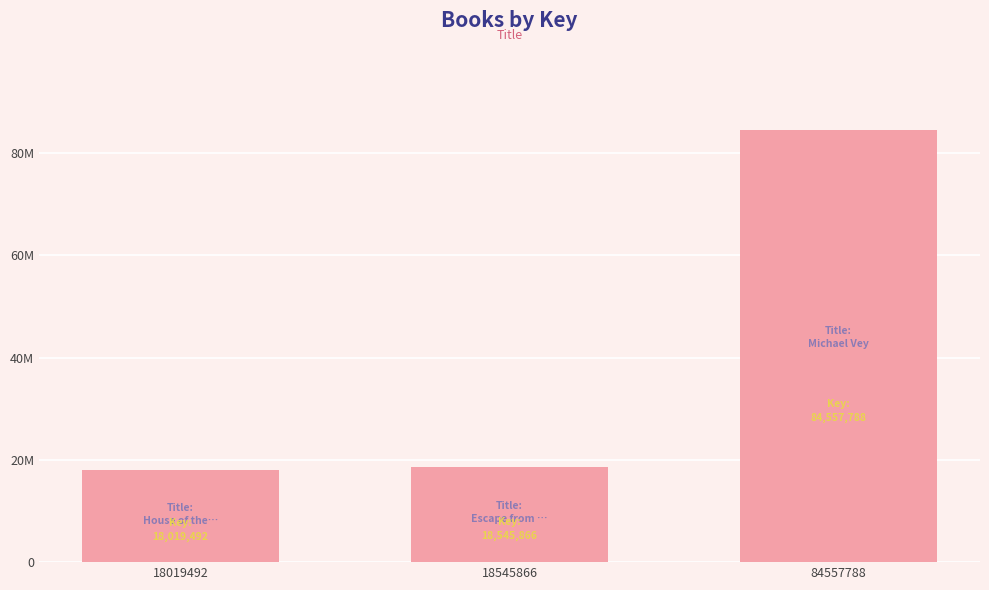

Reading right to left, list all the values displayed in this chart.

84557788	18545866	18019492